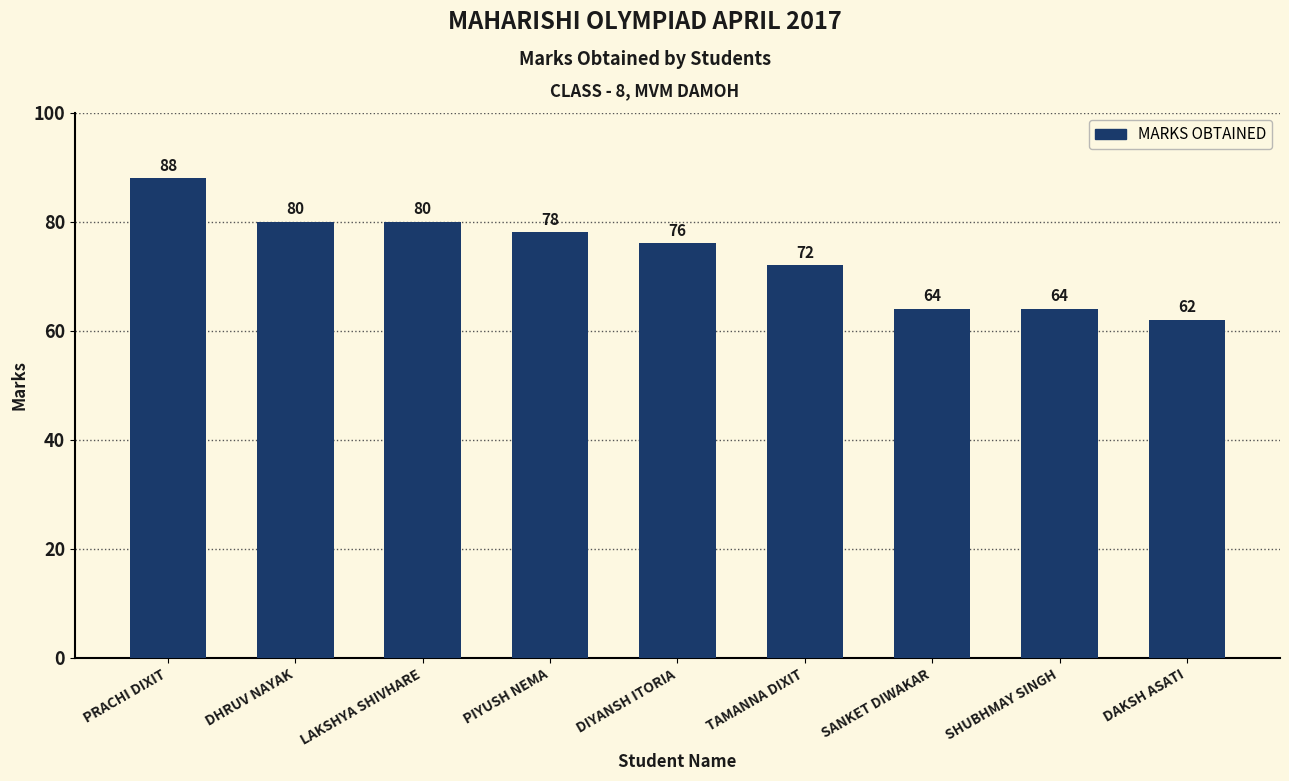

The chart shows a value of 78 at PIYUSH NEMA. True or false?

True